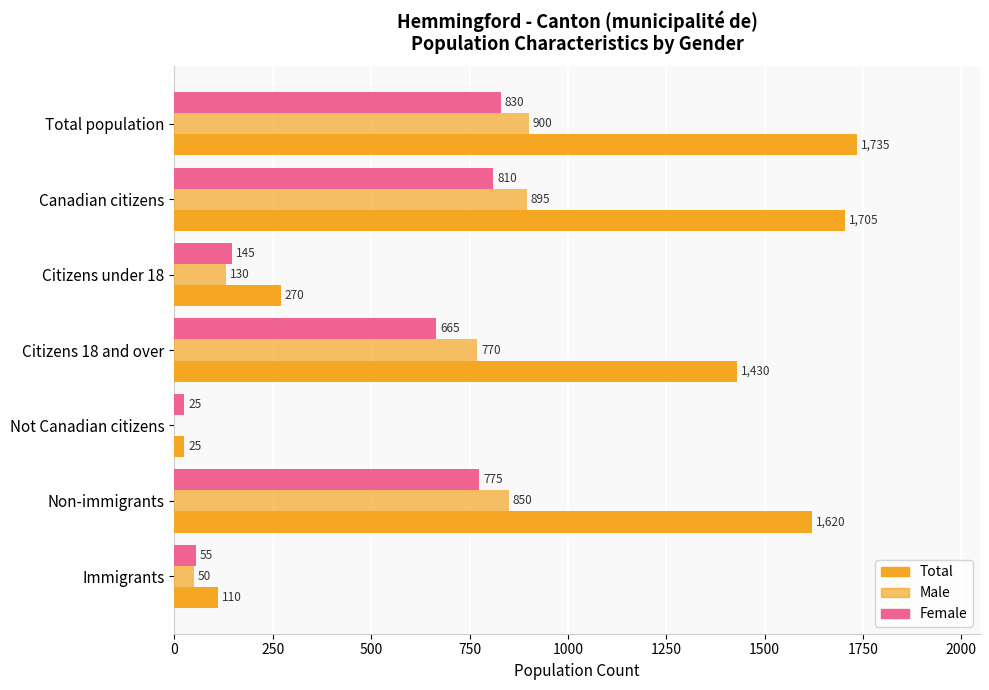

How many series are shown in this chart?

3